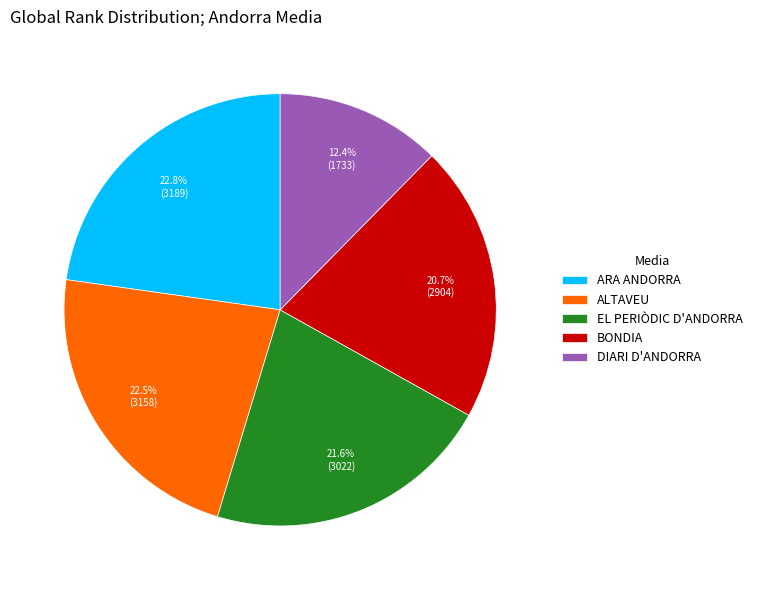

Which category has the smallest portion of the pie?

DIARI D'ANDORRA